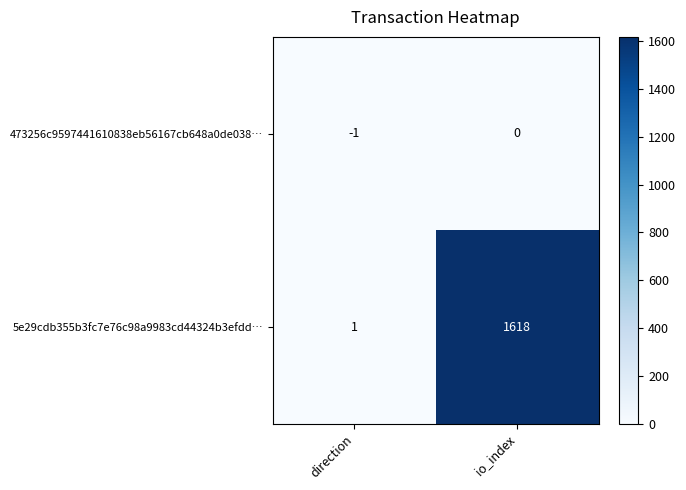

Rank the series by their average value, from lowest to highest.

473256c9597441610838eb56167cb648a0de038…, 5e29cdb355b3fc7e76c98a9983cd44324b3efdd…